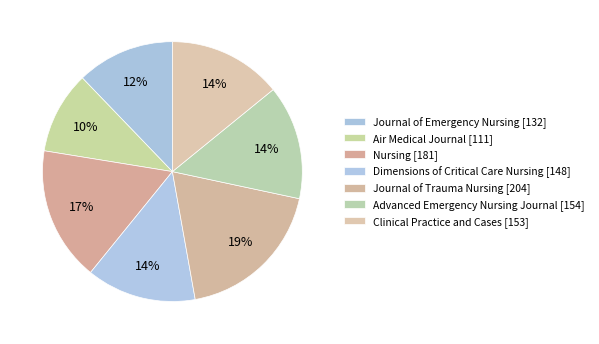

The Journal of Emergency Nursing slice represents 5% of the pie. True or false?

False